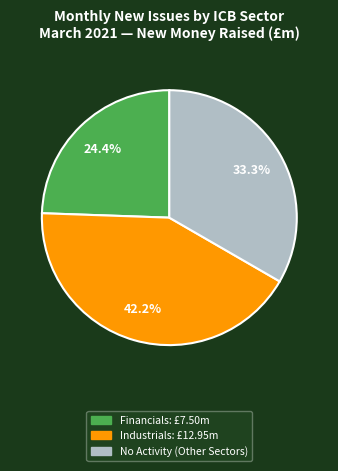

Is there any slice that represents more than half of the pie?

No